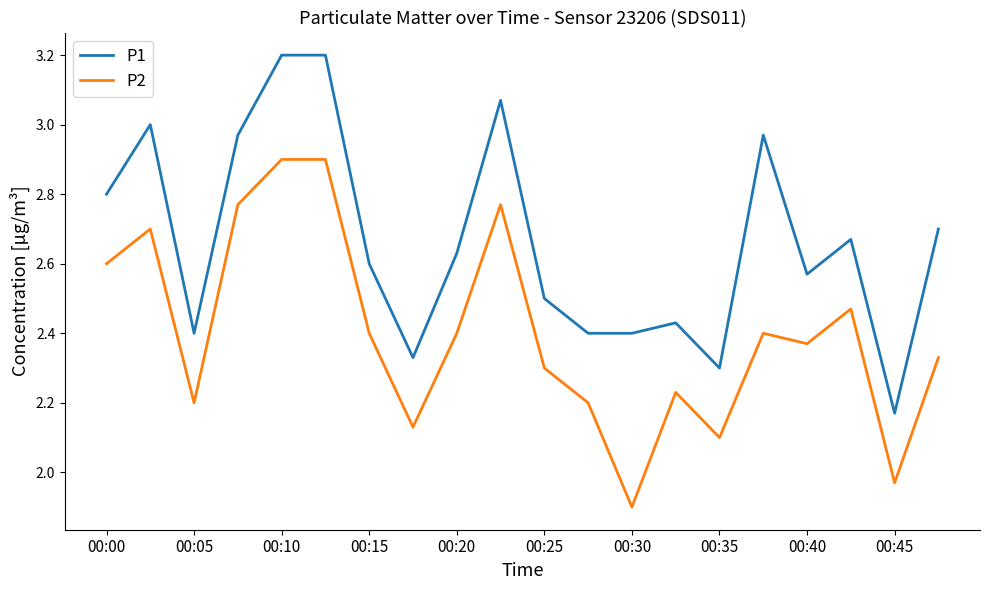

What is the smallest value displayed?

1.9